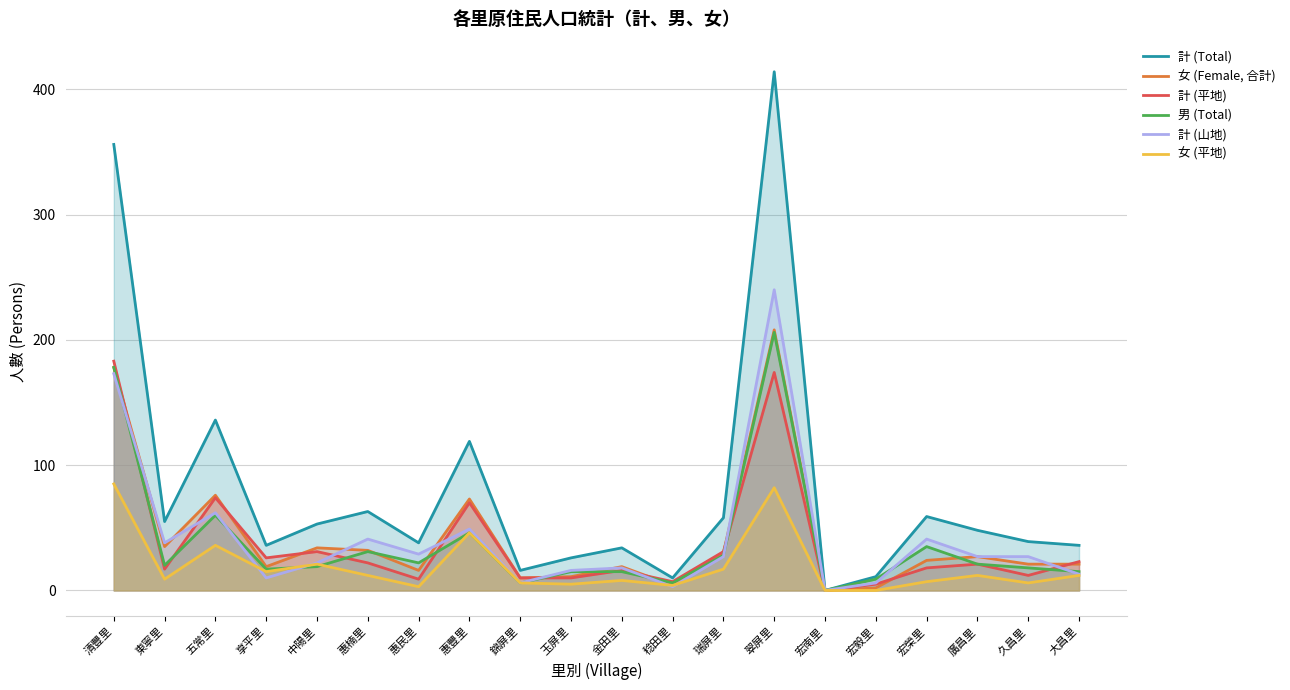

What is the difference between the 女 (平地) values at 大昌里 and 宏南里?

12